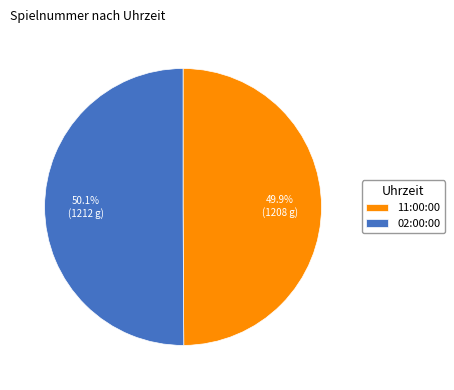

Is there any slice that represents more than half of the pie?

Yes